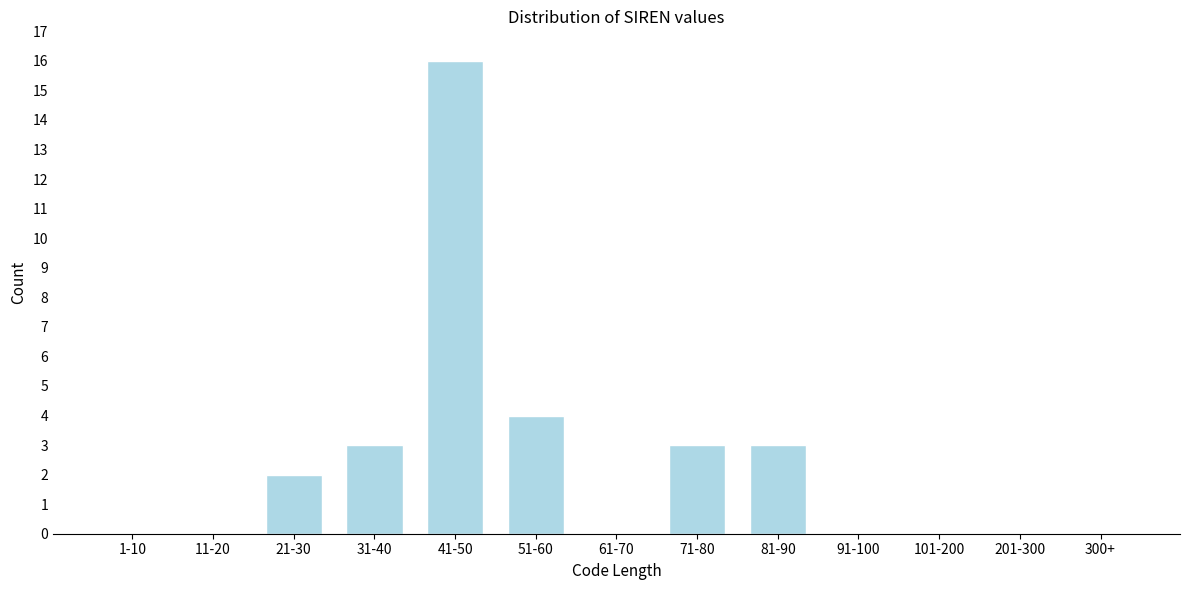

Reading right to left, what are all the values shown in this chart?

300+=0	201-300=0	101-200=0	91-100=0	81-90=3	71-80=3	61-70=0	51-60=4	41-50=16	31-40=3	21-30=2	11-20=0	1-10=0